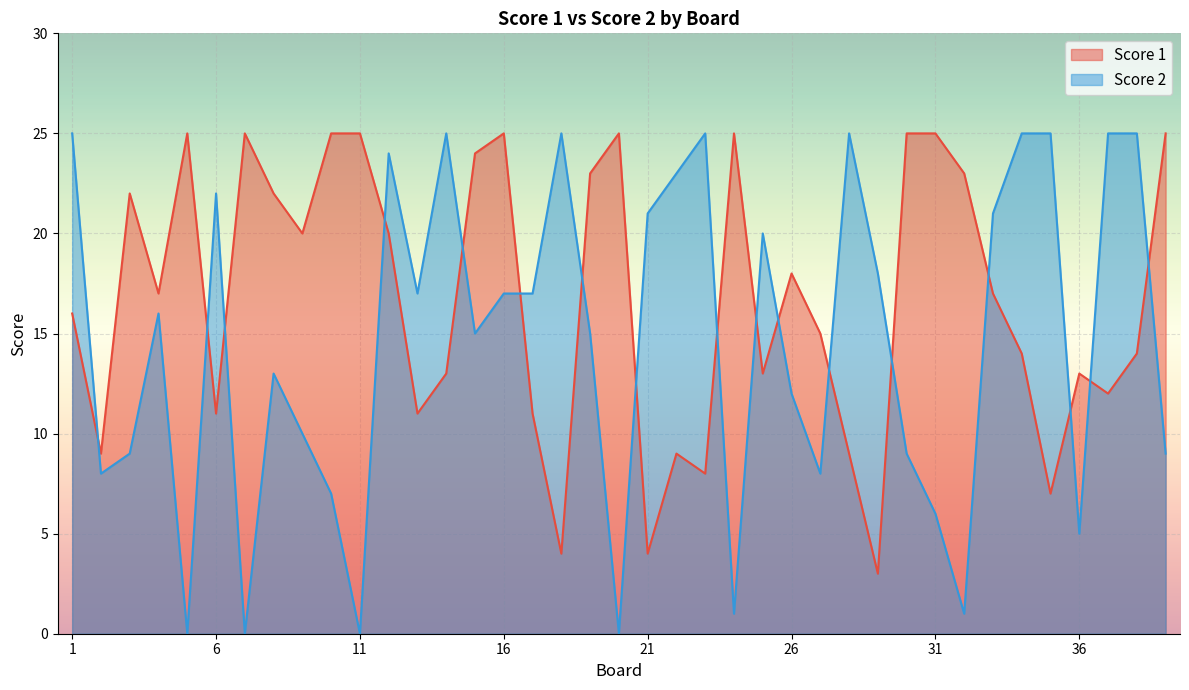

How many lines are shown in the chart?

2